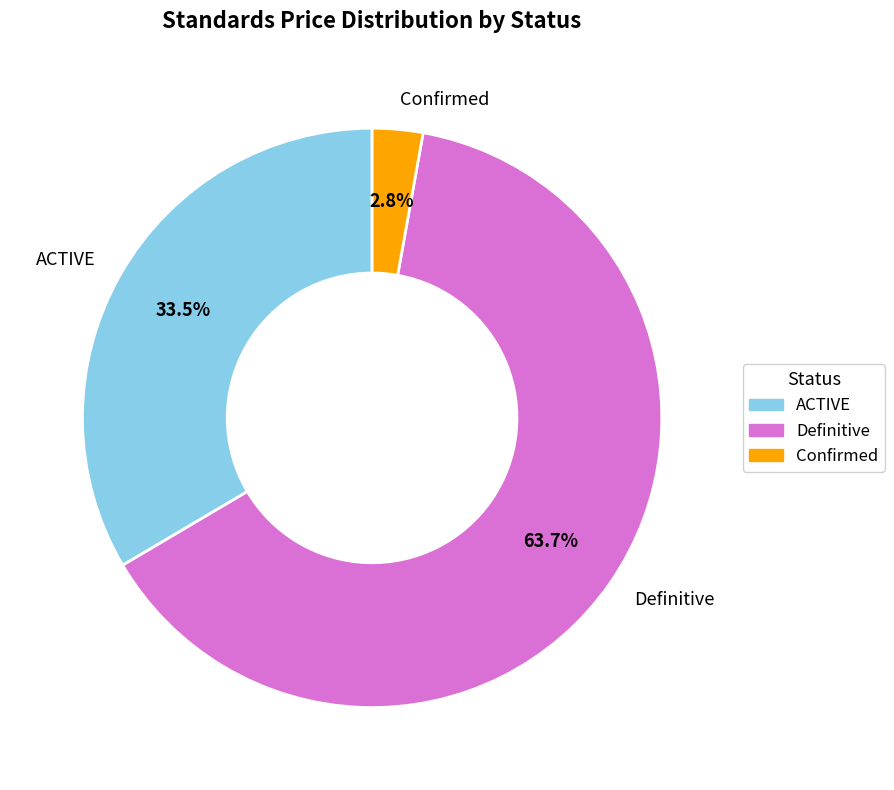

Is there any slice that represents more than half of the pie?

Yes